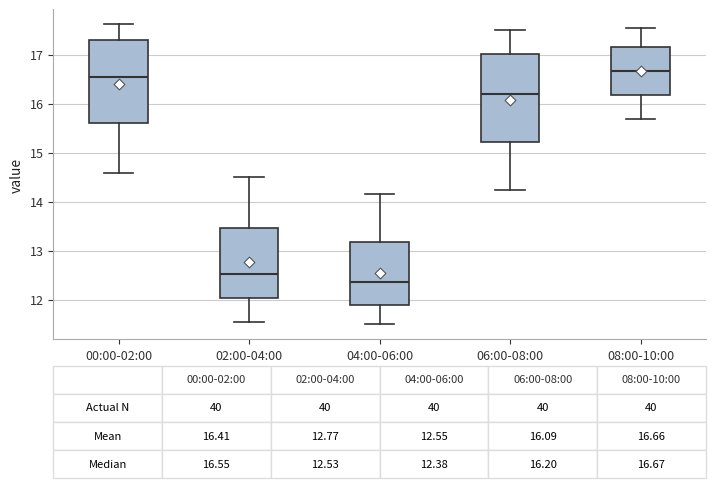

Which box's median line is the lowest?

04:00-06:00